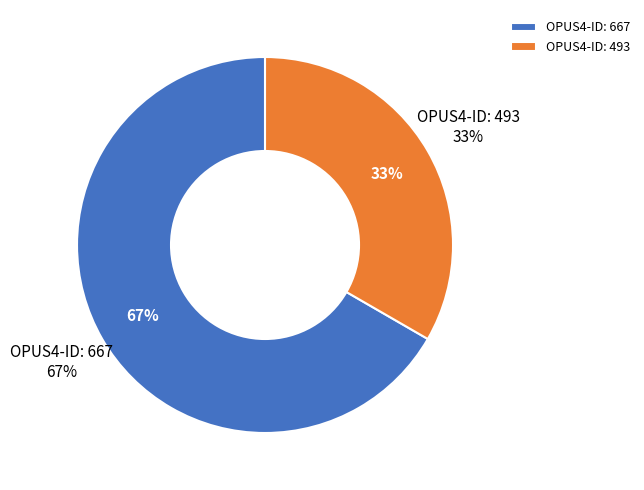

How many slices are in this pie chart?

2